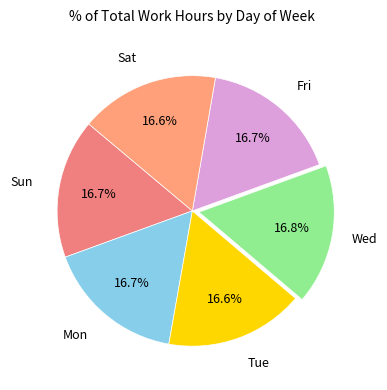

Count the number of slices in the pie.

6